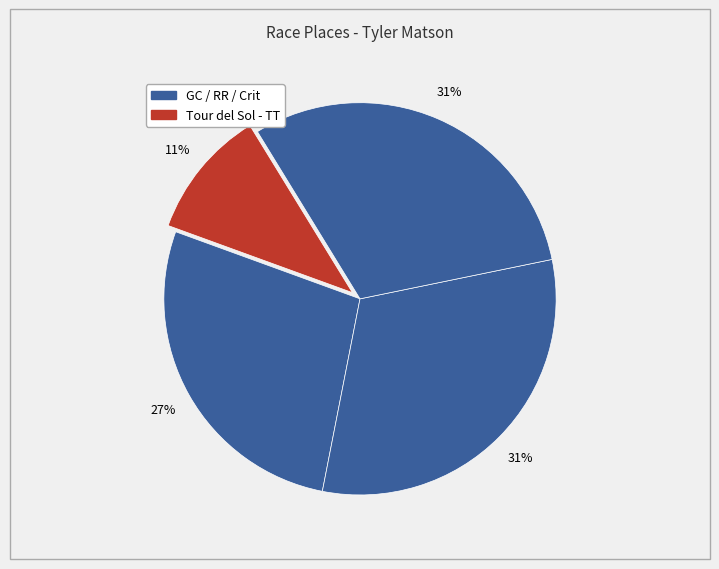

How many slices are in this pie chart?

4